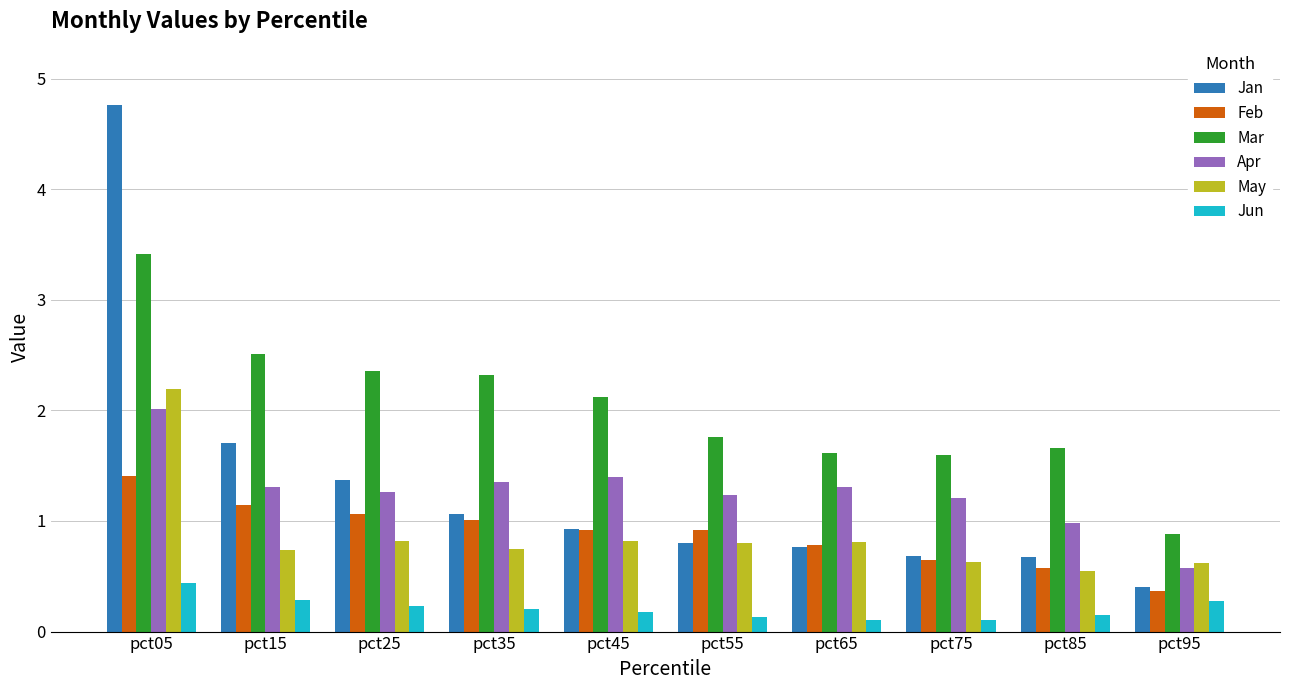

At which category is the sum across all series the highest?

pct05